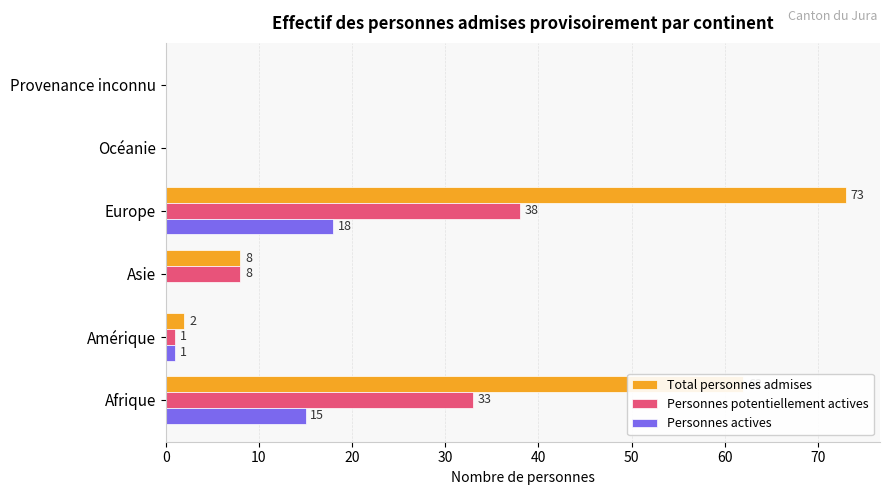

The Personnes actives series shows -6 at Océanie. True or false?

False